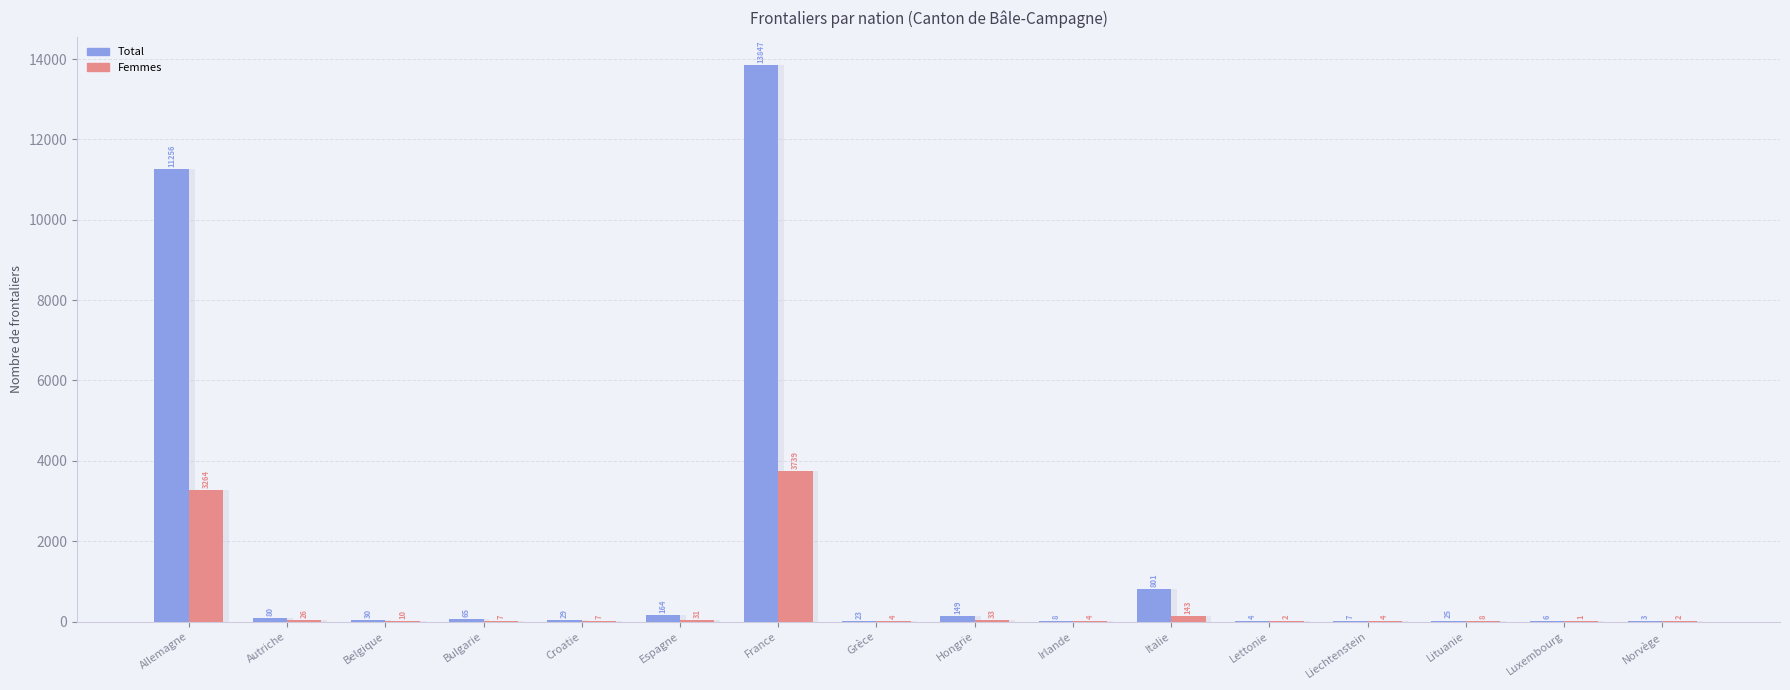

Reading left to right, what are all the values shown in this chart?

Total: Allemagne=11256	Autriche=80	Belgique=30	Bulgarie=65	Croatie=29	Espagne=164	France=13847	Grèce=23	Hongrie=149	Irlande=8	Italie=801	Lettonie=4	Liechtenstein=7	Lituanie=25	Luxembourg=6	Norvège=3
Femmes: Allemagne=3264	Autriche=26	Belgique=10	Bulgarie=7	Croatie=7	Espagne=31	France=3739	Grèce=4	Hongrie=33	Irlande=4	Italie=143	Lettonie=2	Liechtenstein=4	Lituanie=8	Luxembourg=1	Norvège=2